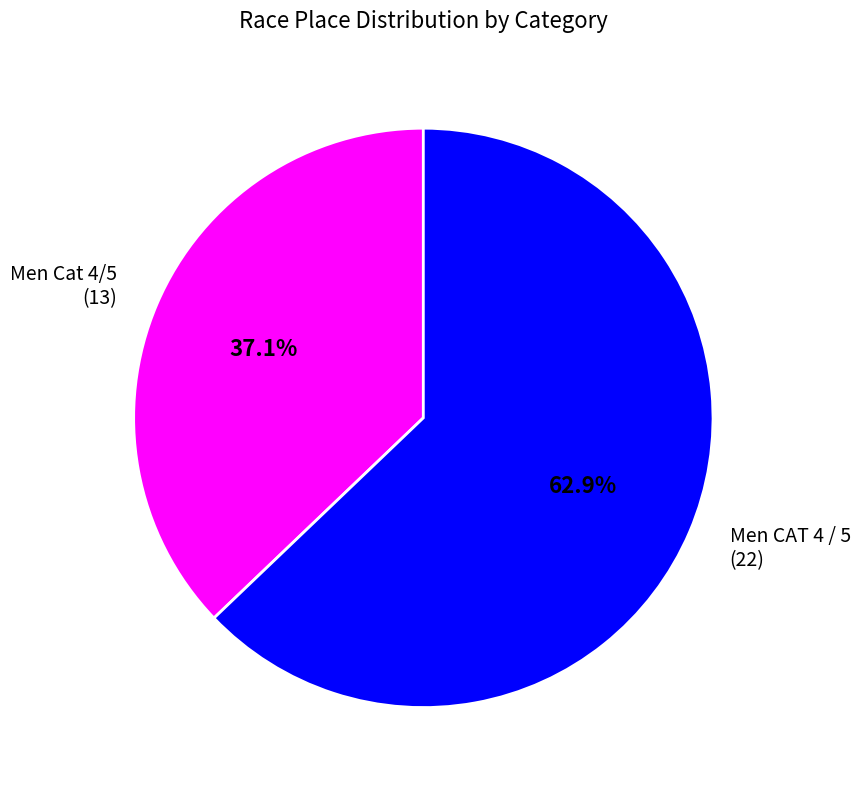

Count the number of slices in the pie.

2